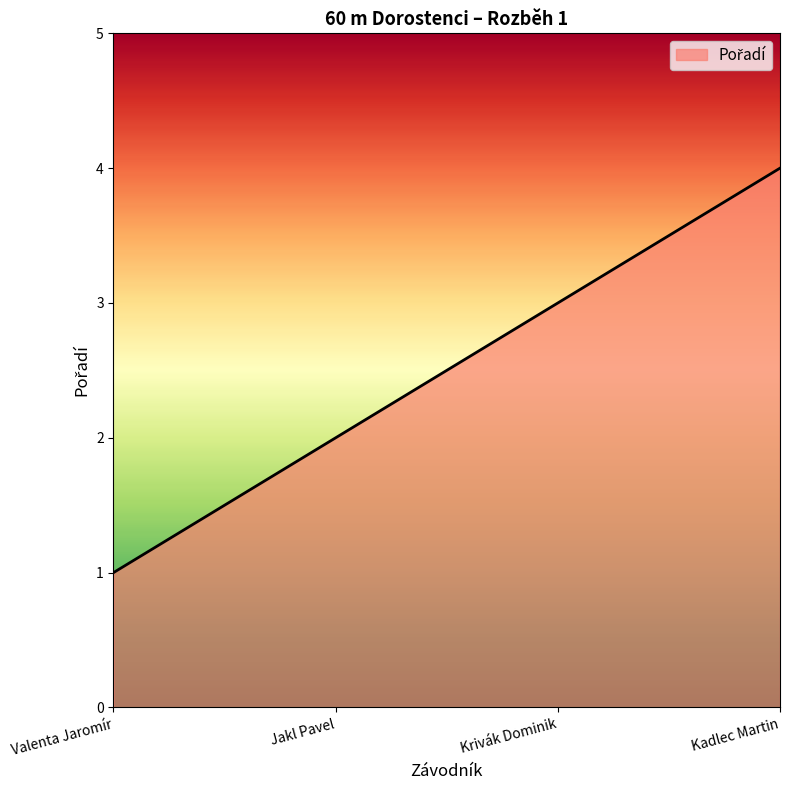

The value at Valenta Jaromír is 1. True or false?

True